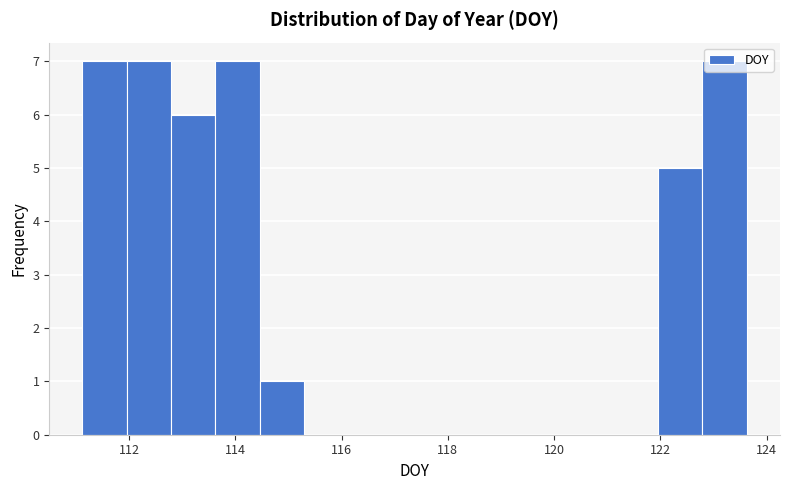

Reading left to right, list every bar in this chart as the range it spans on the x-axis followed by its height. Neither the bar edges nor the heights are printed on the chart, so give them approximately, as read against the axes.

111.2 to 112.0: 7
112.0 to 112.8: 7
112.8 to 113.6: 6
113.6 to 114.4: 7
114.4 to 115.2: 1
115.2 to 116.2: 0
116.2 to 117.0: 0
117.0 to 117.8: 0
117.8 to 118.6: 0
118.6 to 119.4: 0
119.4 to 120.2: 0
120.2 to 121.2: 0
121.2 to 122.0: 0
122.0 to 122.8: 5
122.8 to 123.6: 7